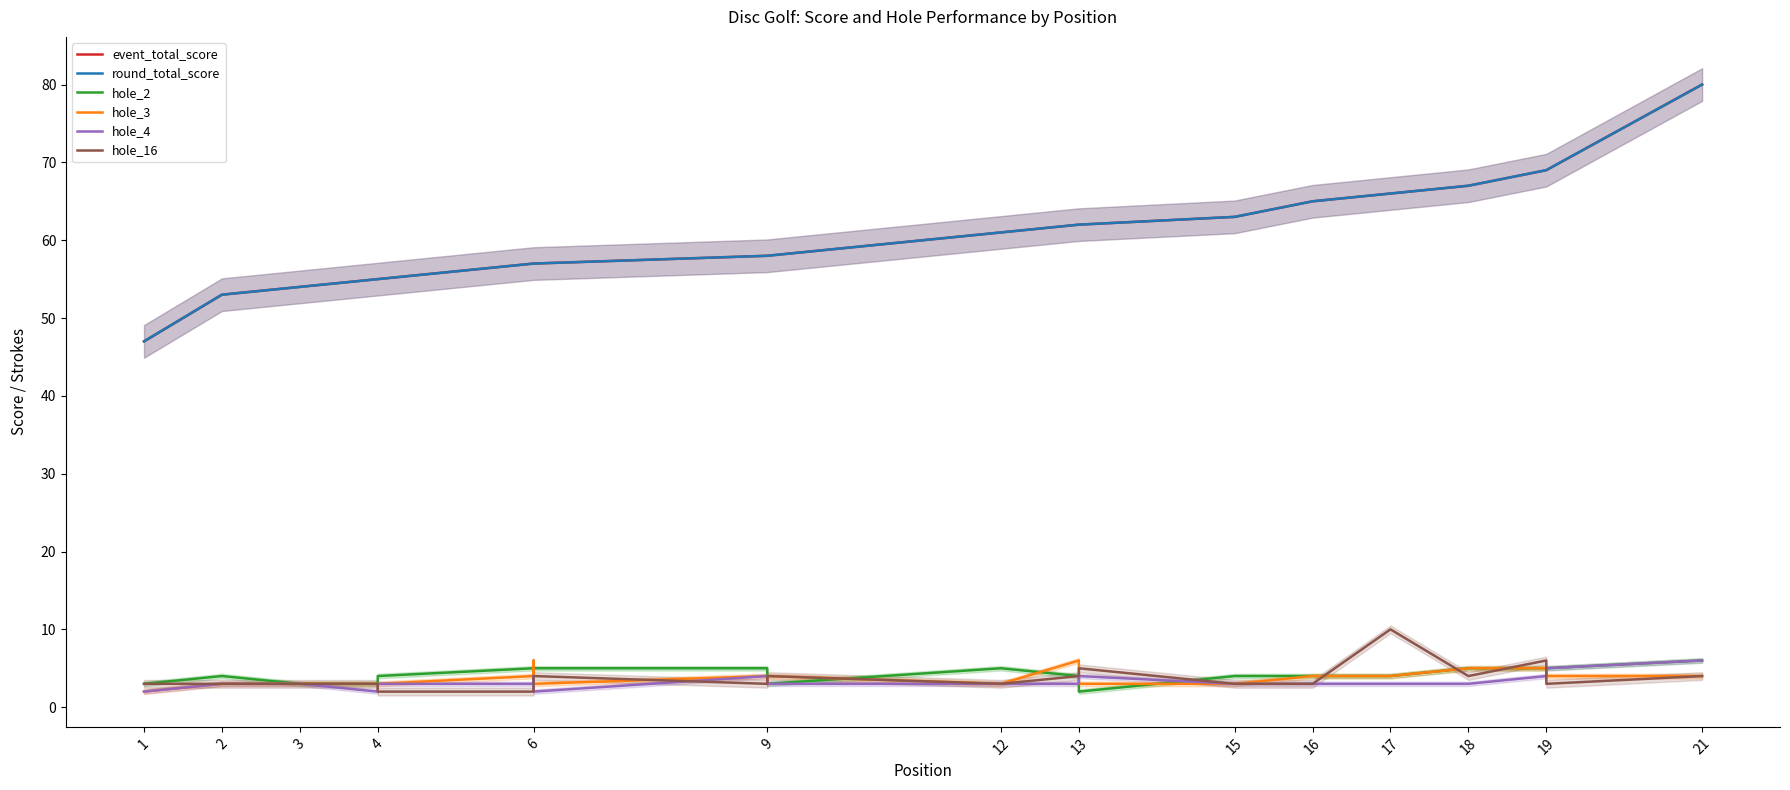

Reading left to right, what are all the values shown in this chart?

event_total_score: 47	53	54	55	55	57	57	57	58	58	58	61	62	62	63	65	66	67	69	69	80
round_total_score: 47	53	54	55	55	57	57	57	58	58	58	61	62	62	63	65	66	67	69	69	80
hole_2: 3	4	3	3	4	5	3	5	5	4	3	5	4	2	4	4	4	5	5	5	6
hole_3: 2	3	3	3	3	4	6	3	4	3	4	3	6	3	3	4	4	5	5	4	4
hole_4: 2	3	3	2	3	3	4	2	4	4	3	3	3	4	3	3	3	3	4	5	6
hole_16: 3	3	3	3	2	2	3	4	3	3	4	3	4	5	3	3	10	4	6	3	4